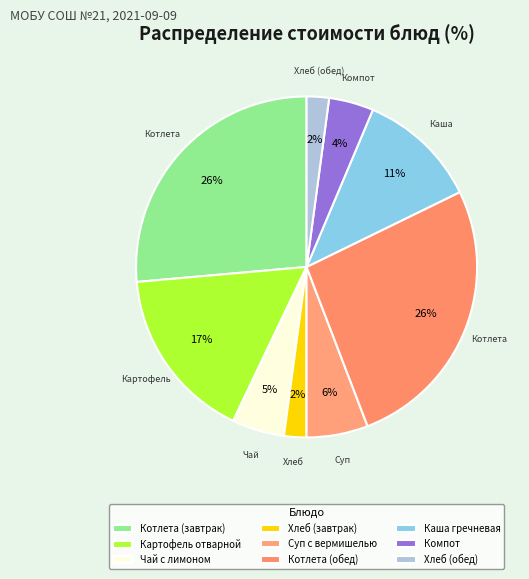

Which category has the biggest portion of the pie?

Котлета (завтрак)